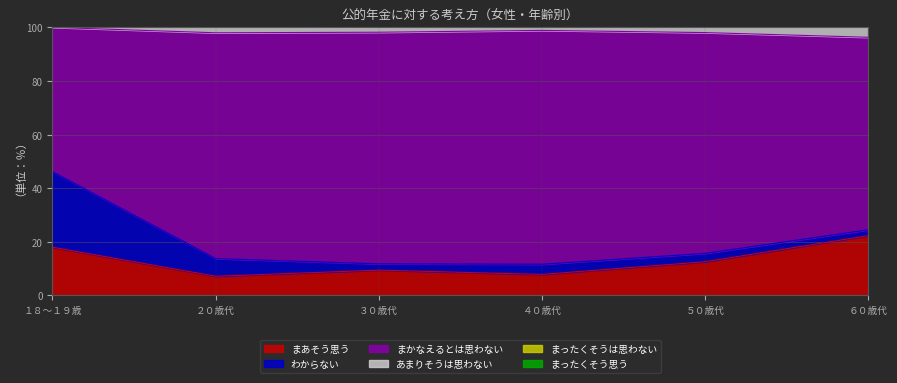

Read the まあそう思う value at ３０歳代.

9.4